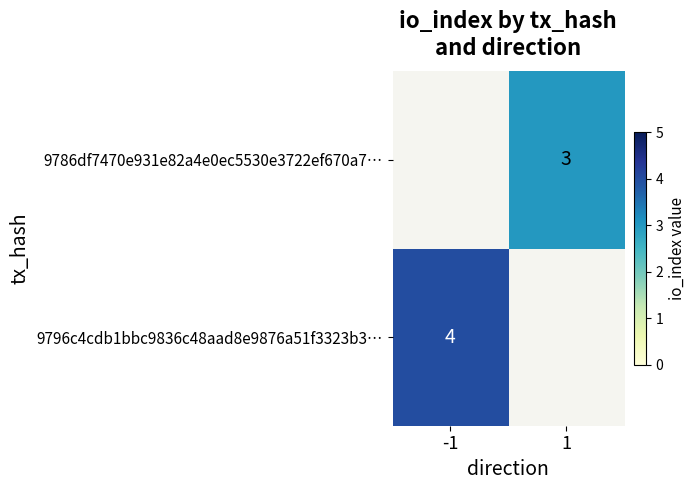

How many distinct data groups are displayed?

2